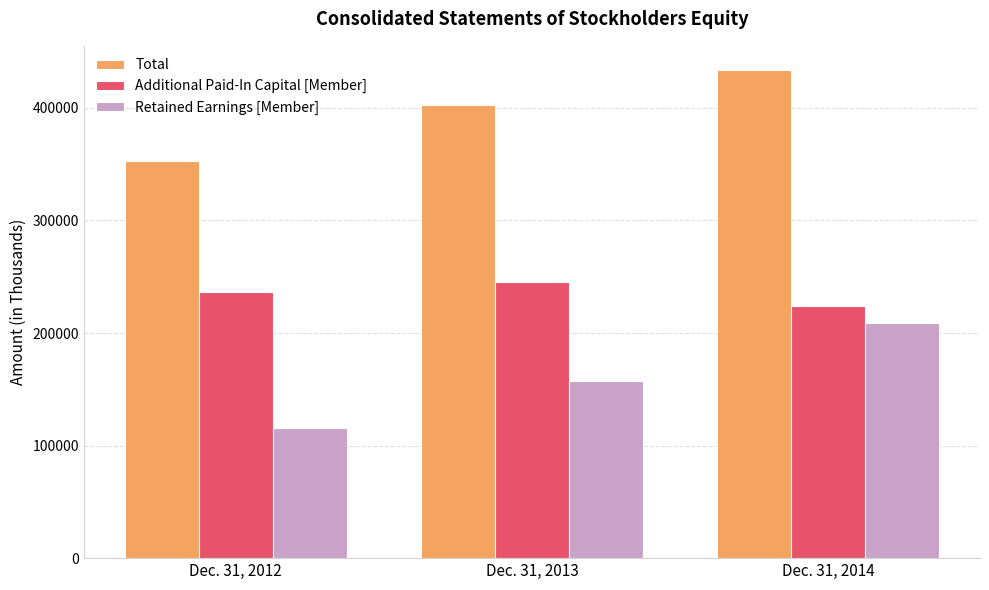

The Additional Paid-In Capital [Member] series shows 244954 at Dec. 31, 2013. True or false?

True